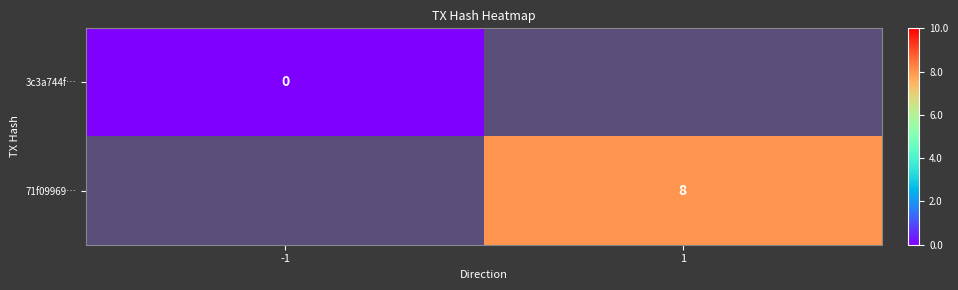

The 71f09969… series shows 8 at 1. True or false?

True